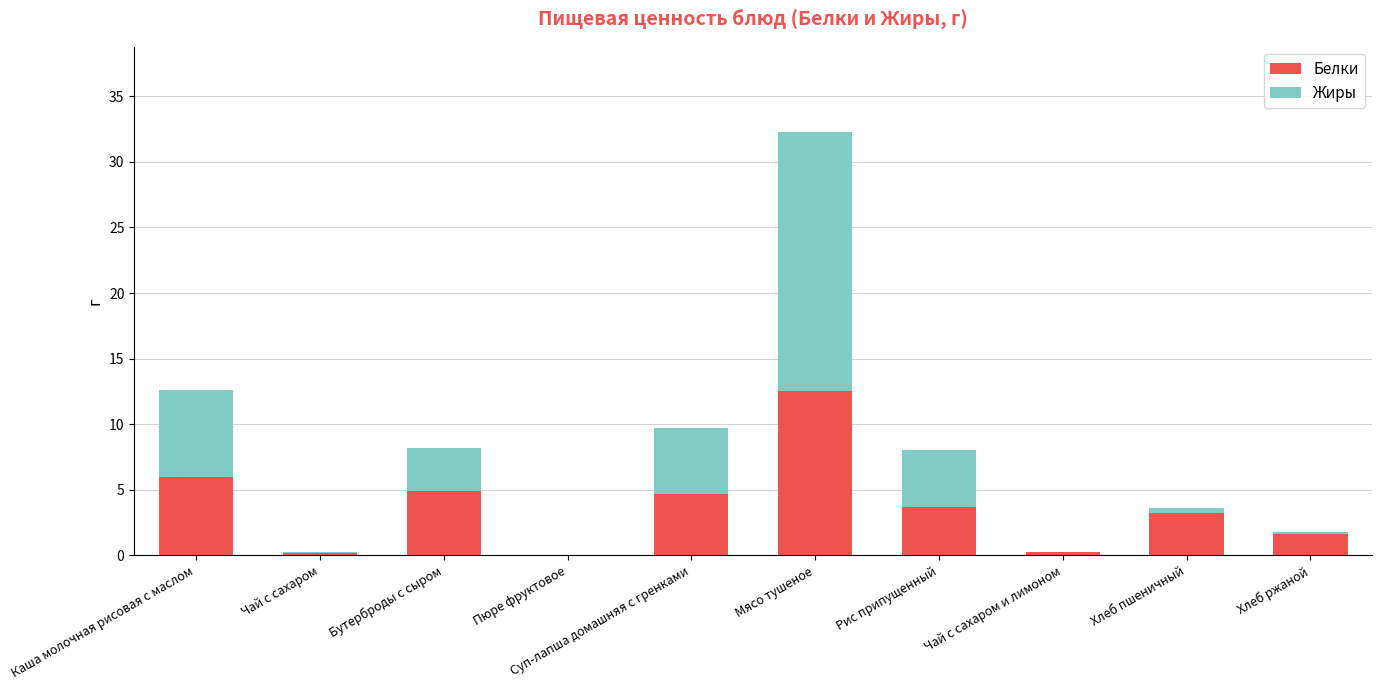

At which category is the sum across all series the highest?

Мясо тушеное